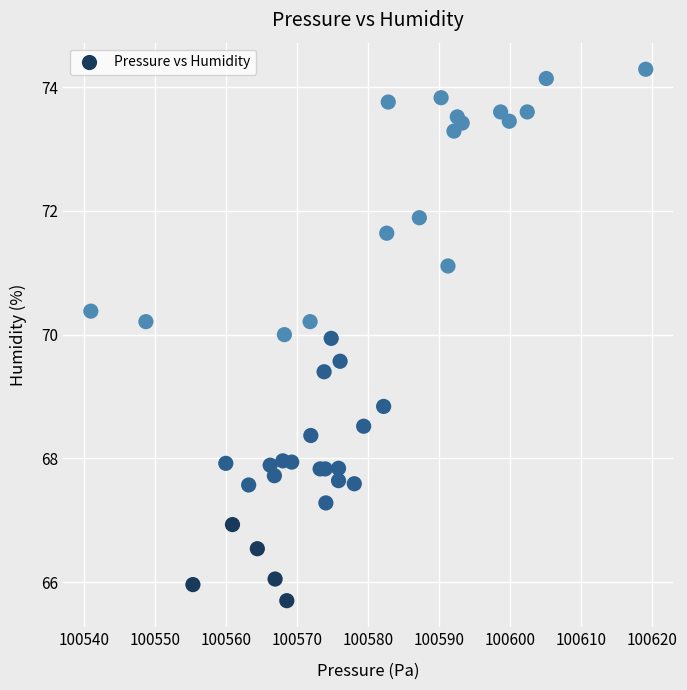

What Y value in the scatter plot is closest to 69?

68.8